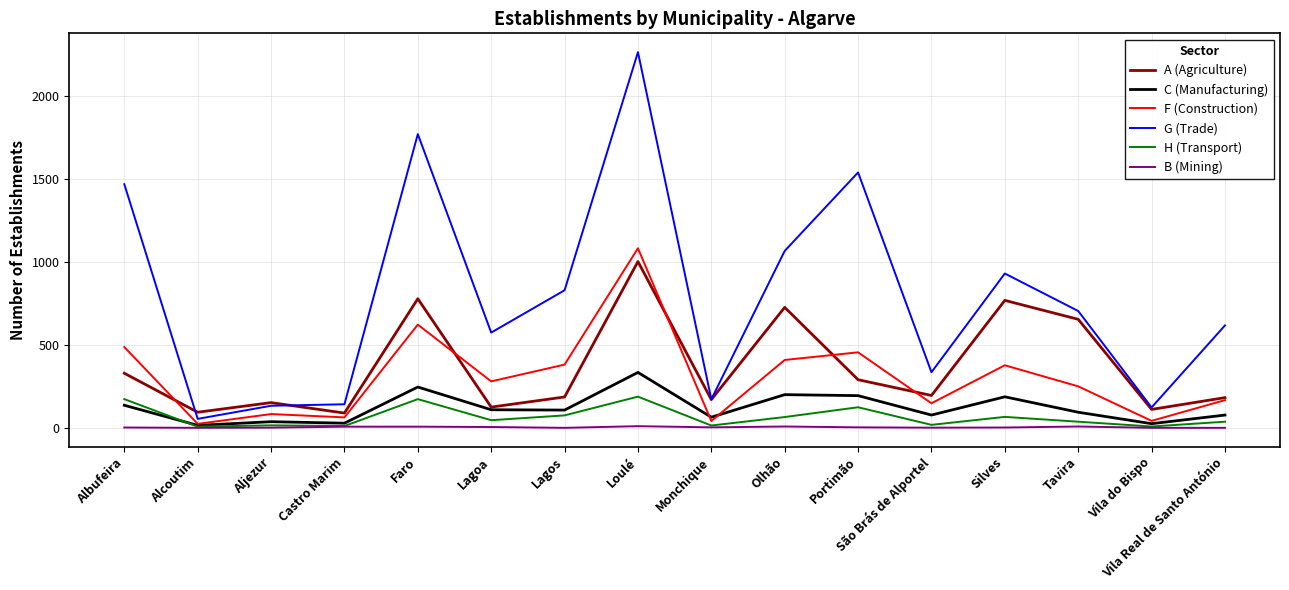

What is the maximum value shown in the chart?

2264